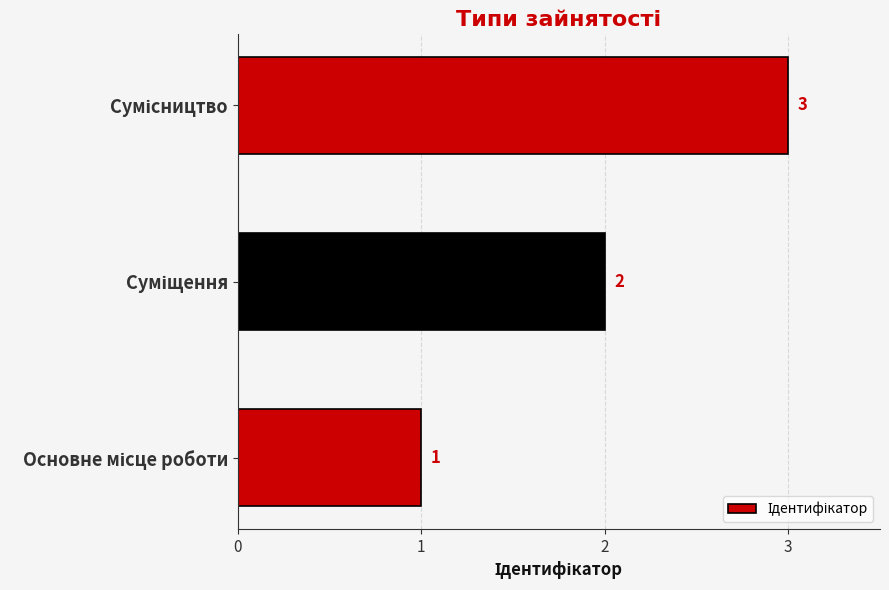

How many data points does each series have?

3